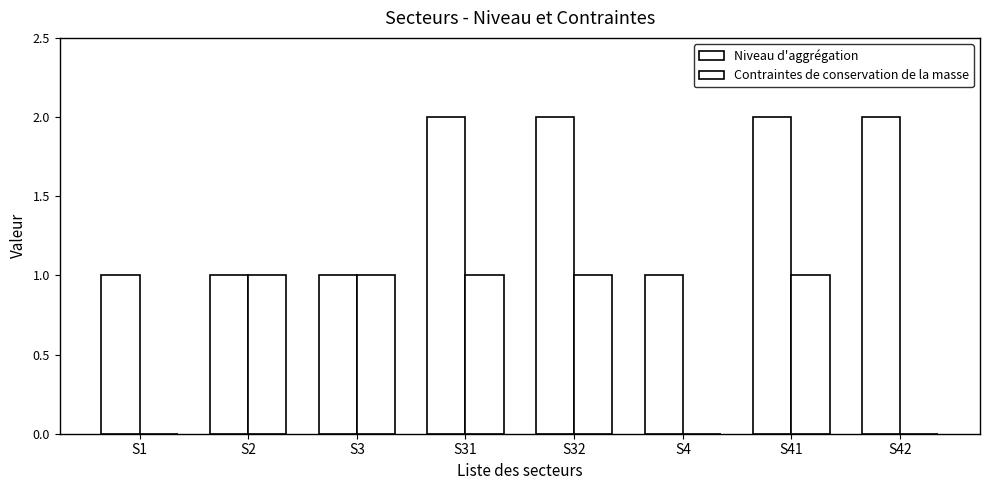

What is the sum of all Niveau d'aggrégation values?

12